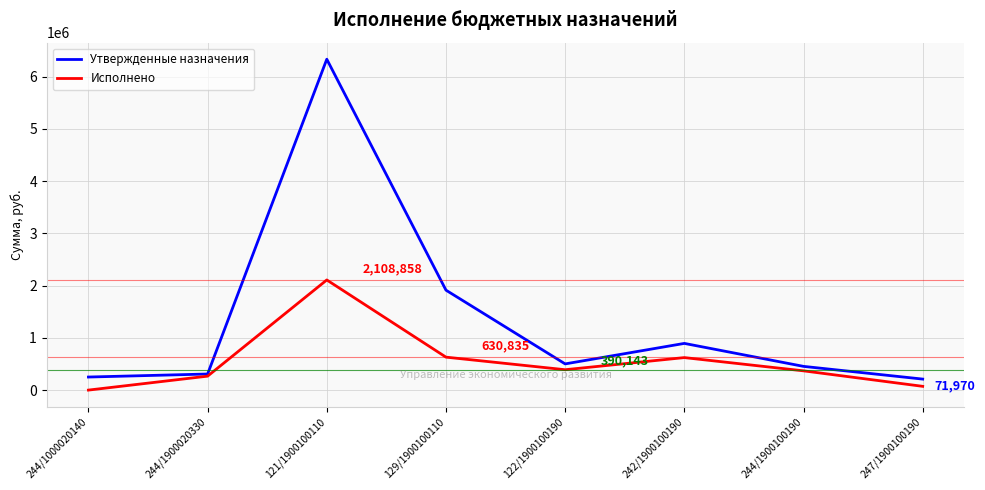

Is the value of Утвержденные назначения at 129/1900100110 greater than the value of Исполнено at 129/1900100110?

Yes